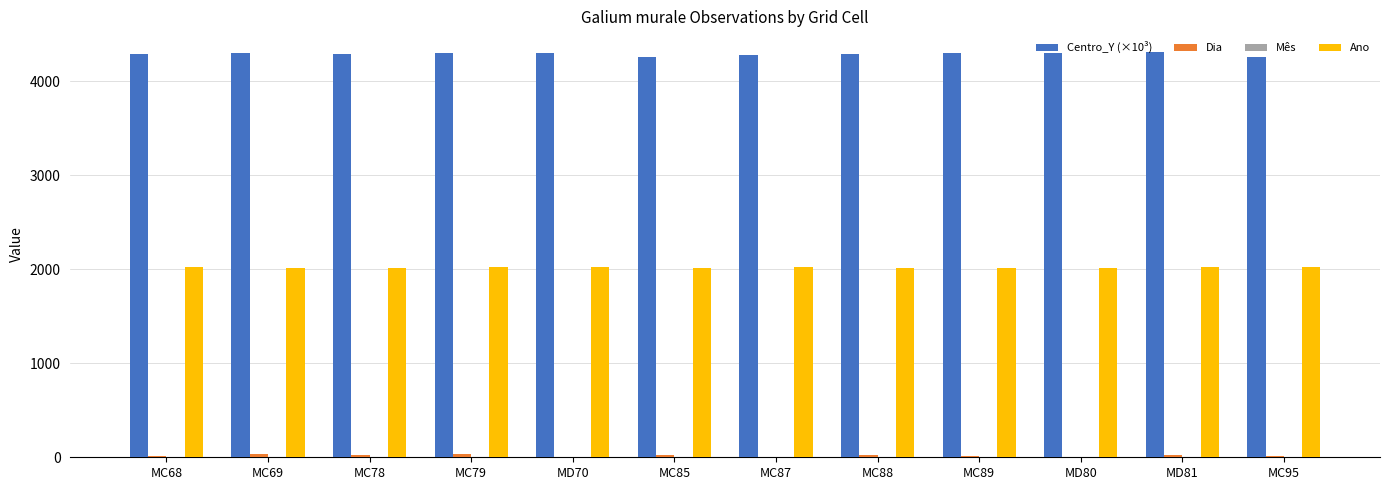

What is the maximum value shown in the chart?

4315